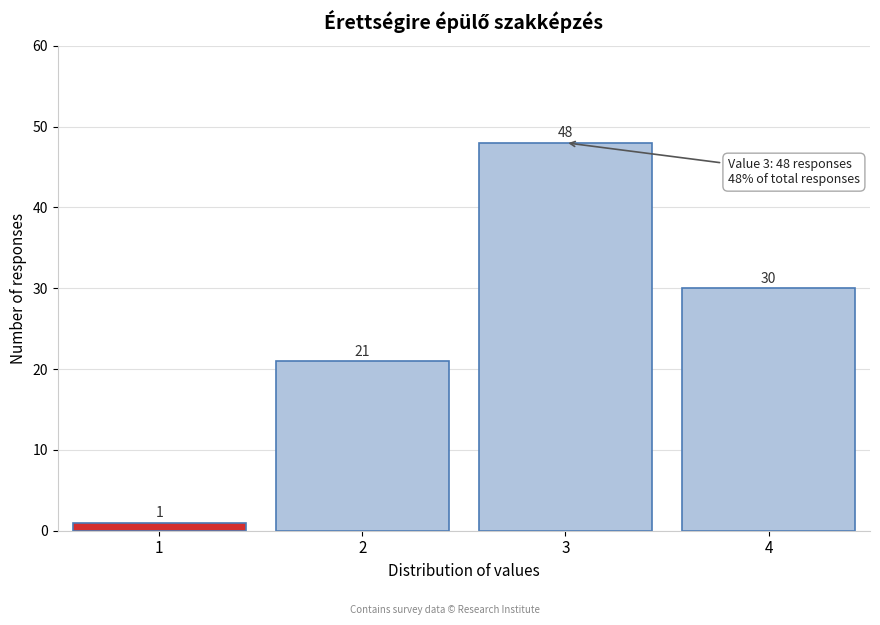

Reading left to right, extract all data points from this chart.

1=1	2=21	3=48	4=30